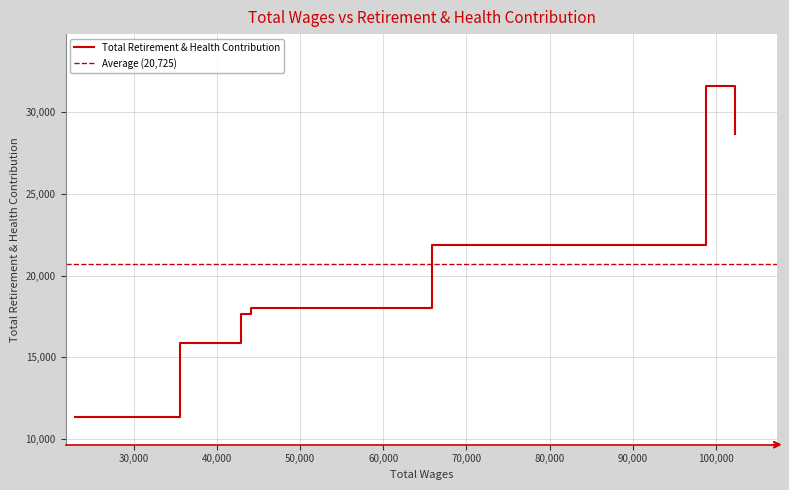

How many points are higher than both their immediate neighbors (excluding endpoints)?

1